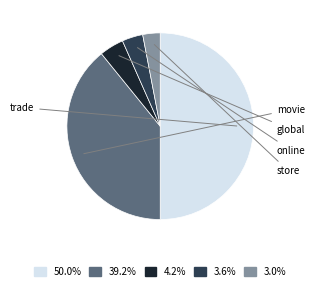

What is the change in value from trade to global?

-76